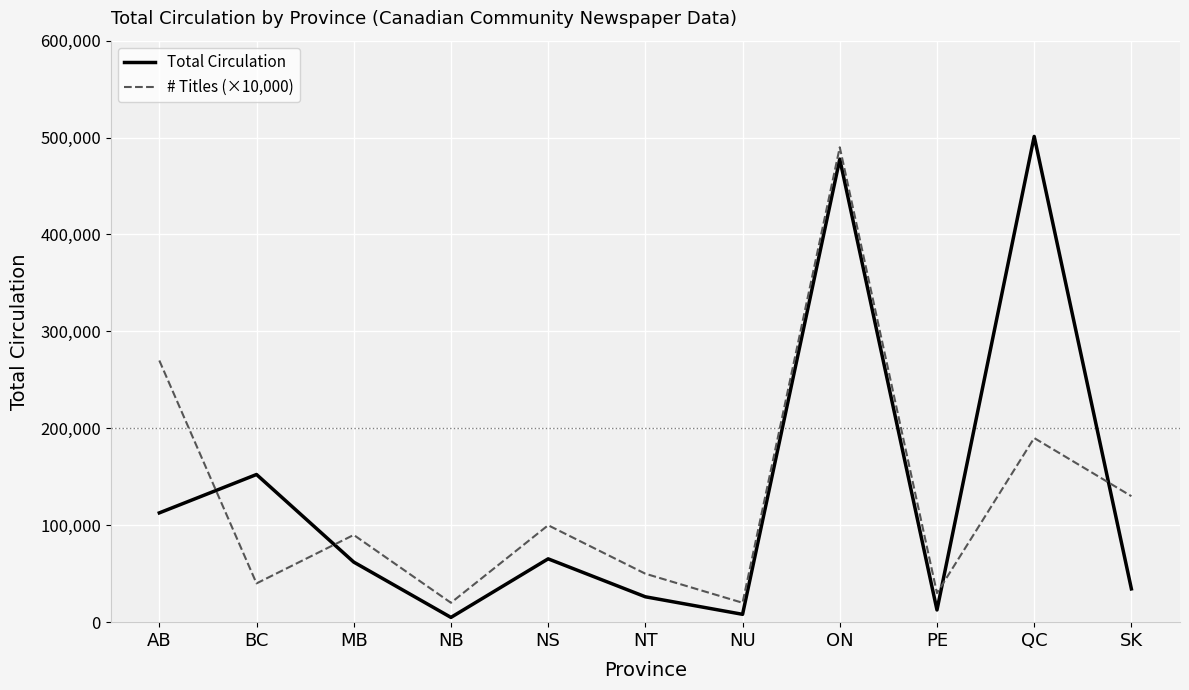

What is the spread (max minus min) of values at AB?

157242